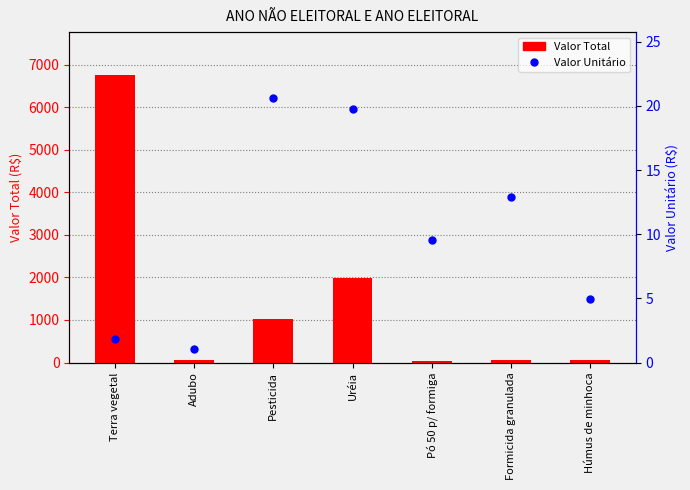

What is the sum of all Valor Total values?

9973.2